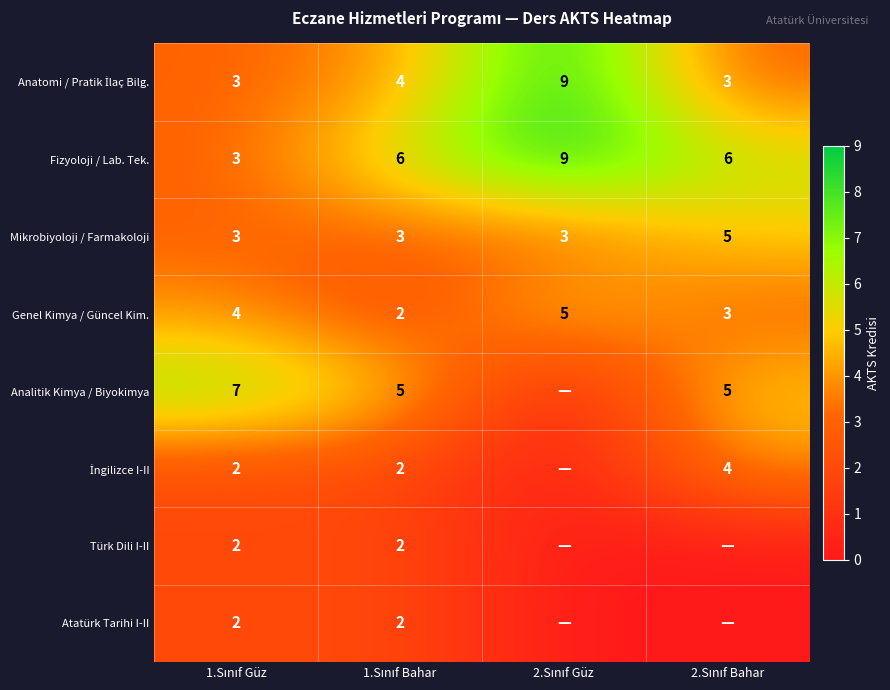

What is the sum of all Mikrobiyoloji / Farmakoloji values?

14